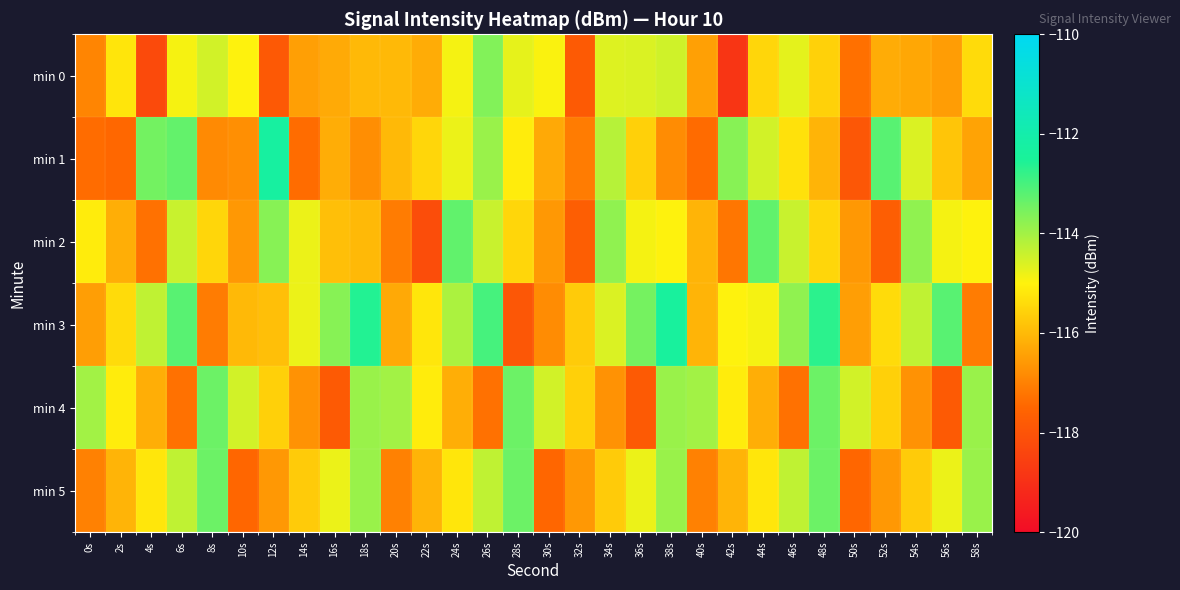

Which series has the largest total across all categories?

min 3